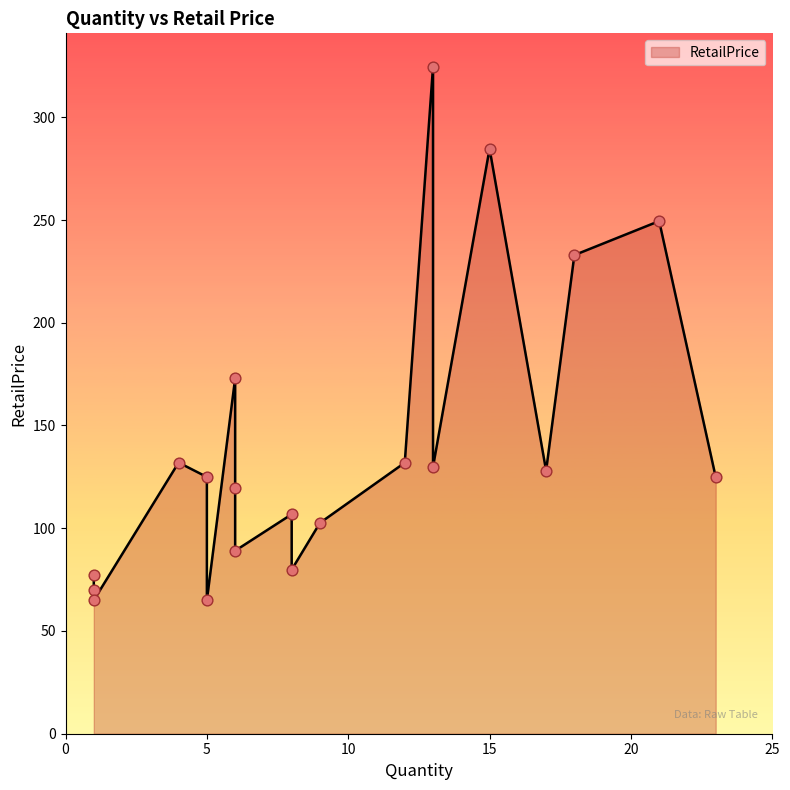

What is the change in value from 15 to 5?

-219.8